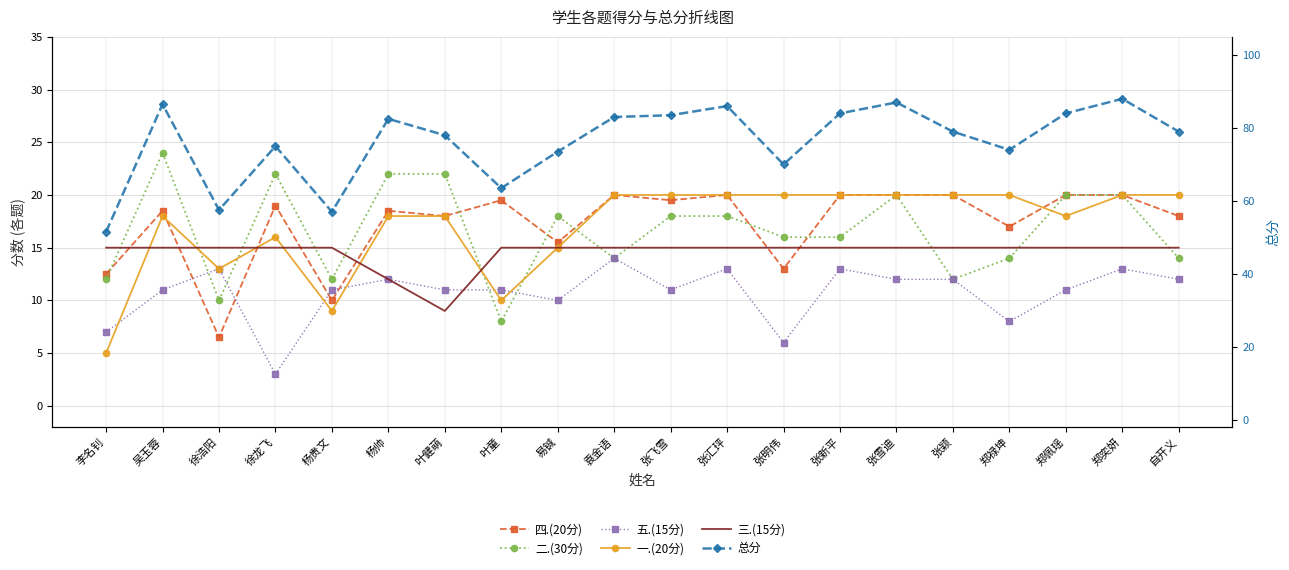

What is the sum of all 三.(15分) values?

291.0